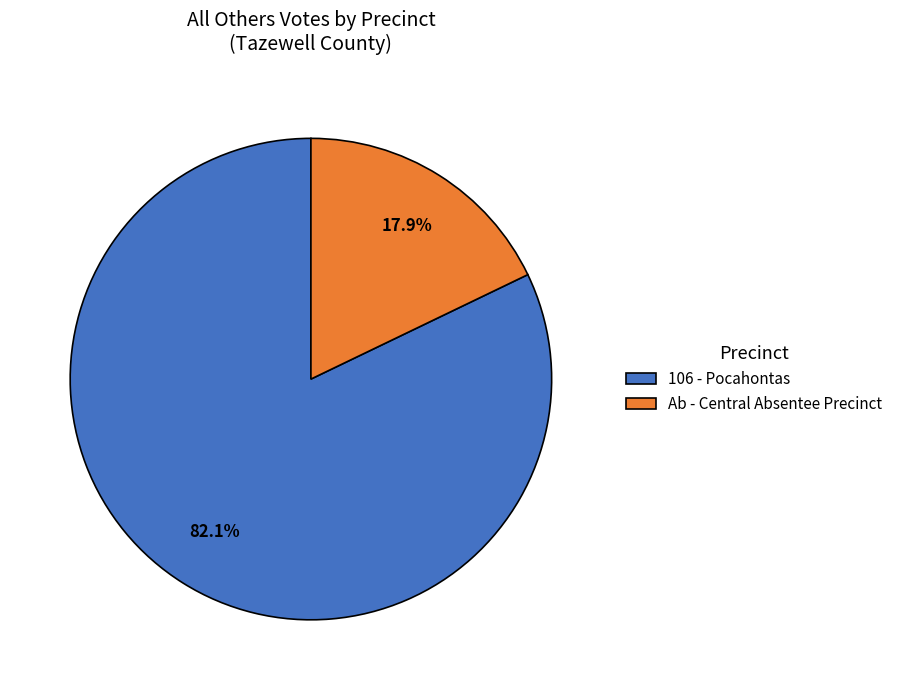

What percentage is NOT represented by Ab - Central Absentee Precinct?

82.1%